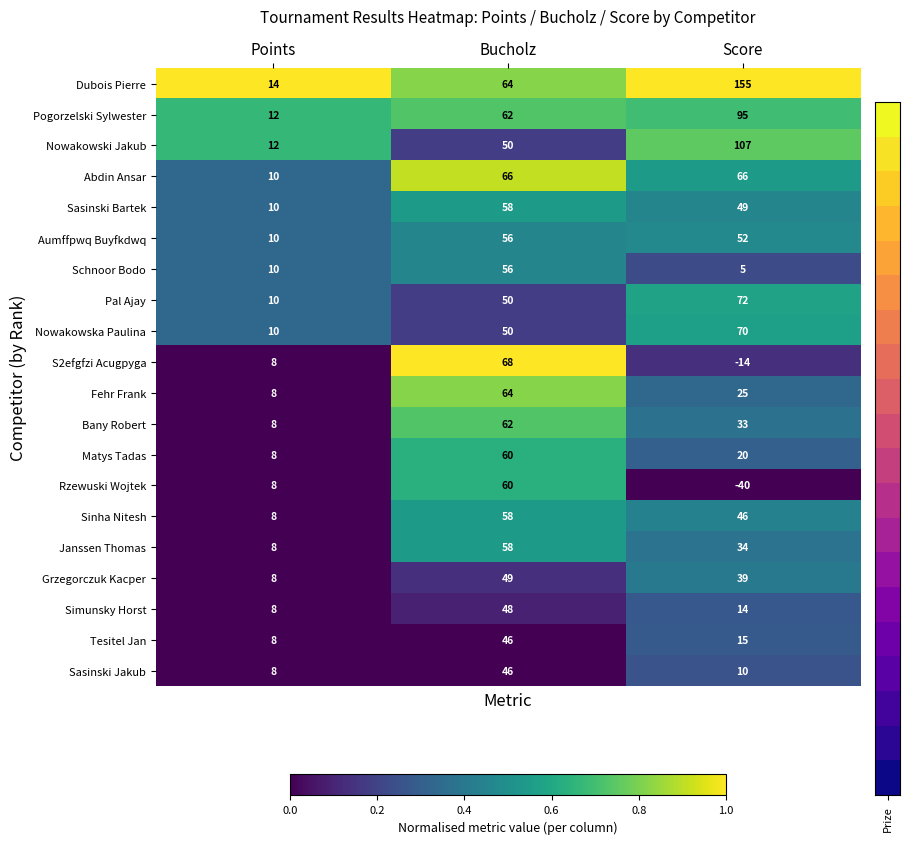

Which series has the largest total across all categories?

Dubois Pierre